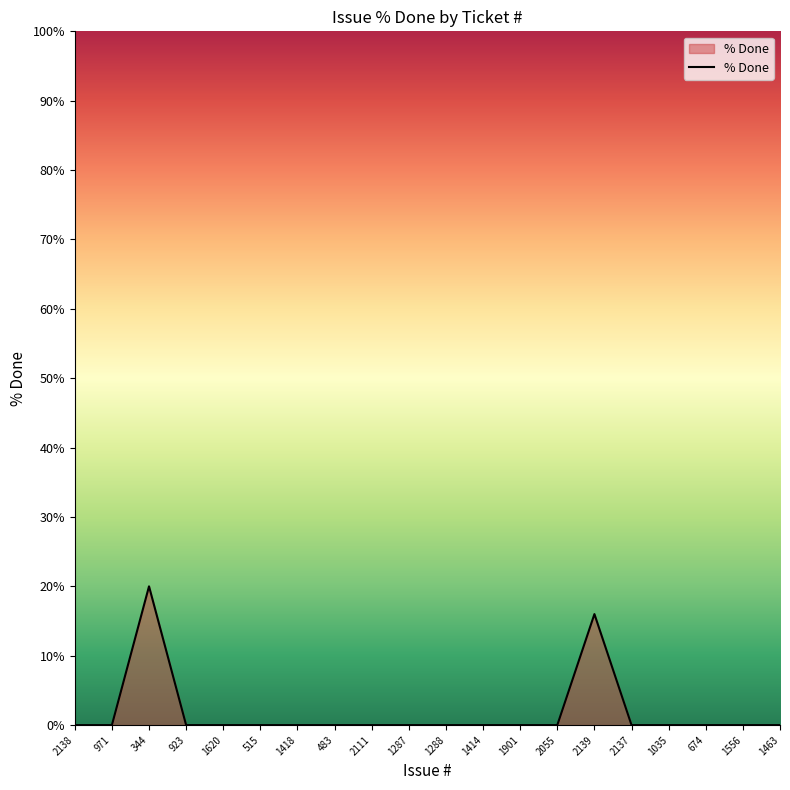

What position from the left is 344?

3